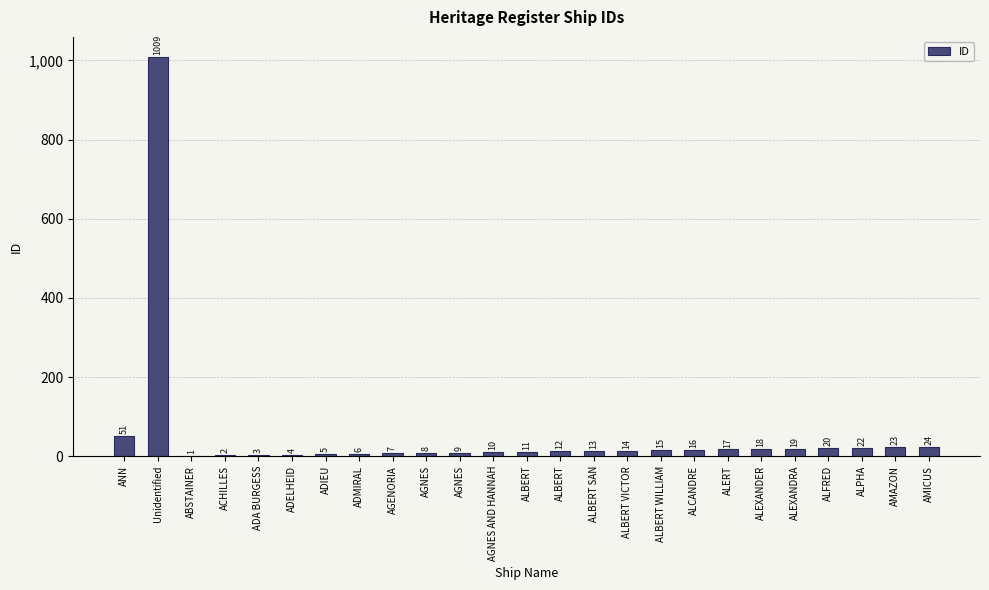

Reading left to right, list all the values displayed in this chart.

51	1009	1	2	3	4	5	6	7	8	9	10	11	12	13	14	15	16	17	18	19	20	22	23	24